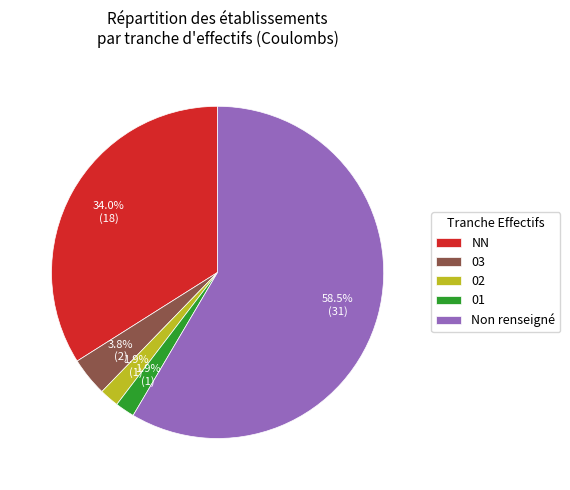

How many segments does this pie chart have?

5